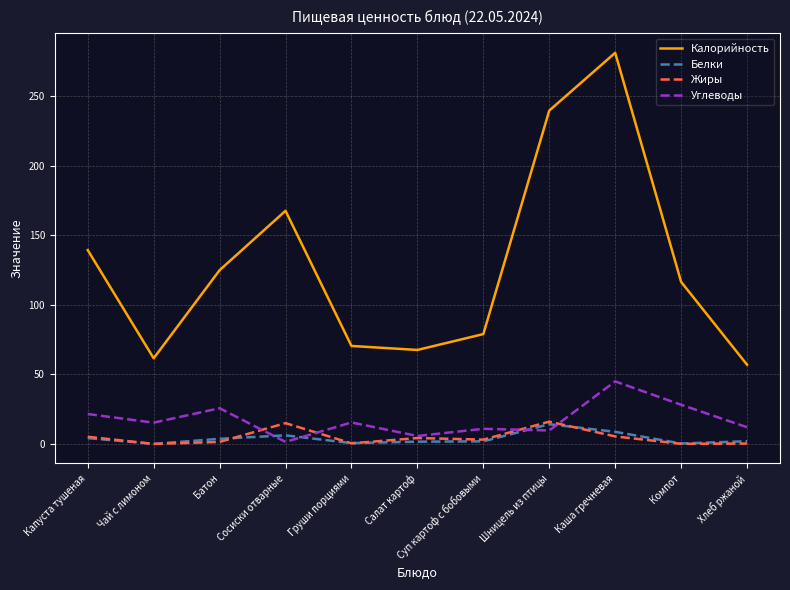

The value of Калорийность at Батон is 79.6. True or false?

False